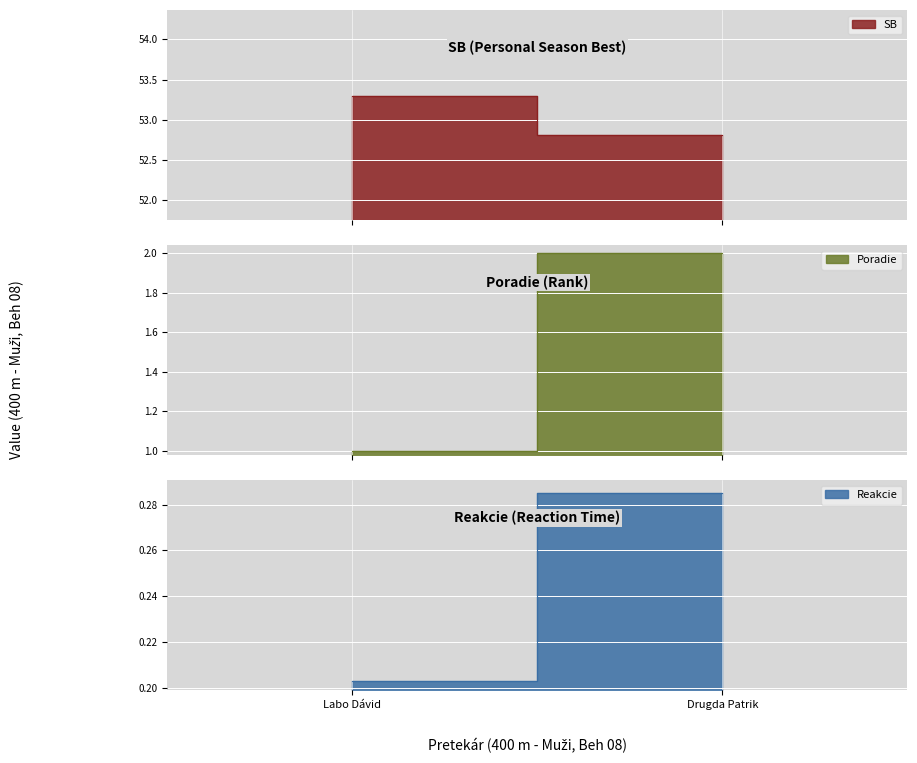

At which category does the chart reach its minimum across all series?

Labo Dávid